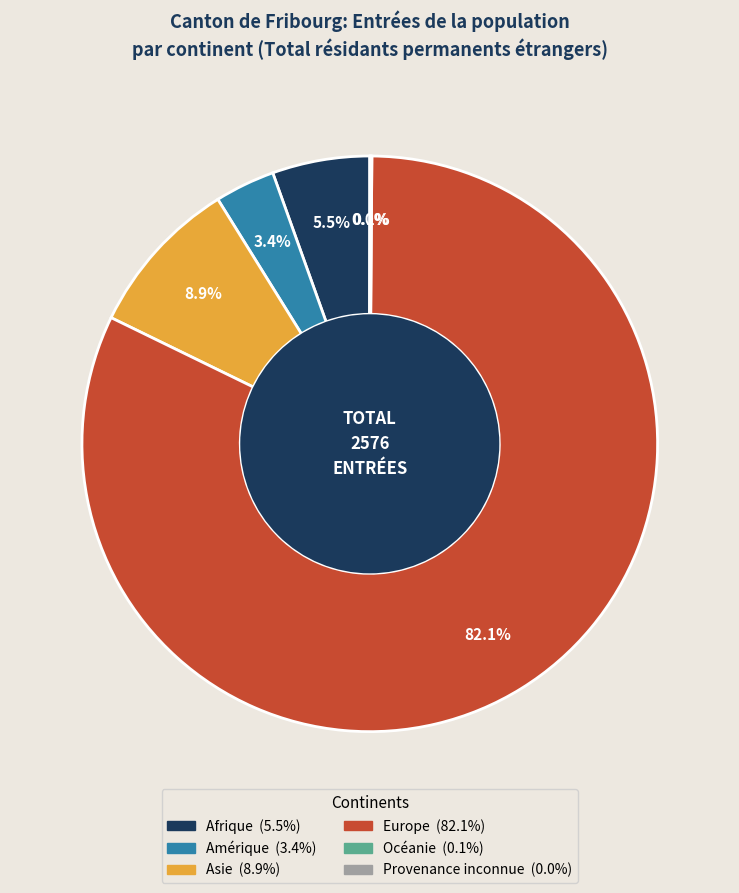

Is there any slice that represents more than half of the pie?

Yes